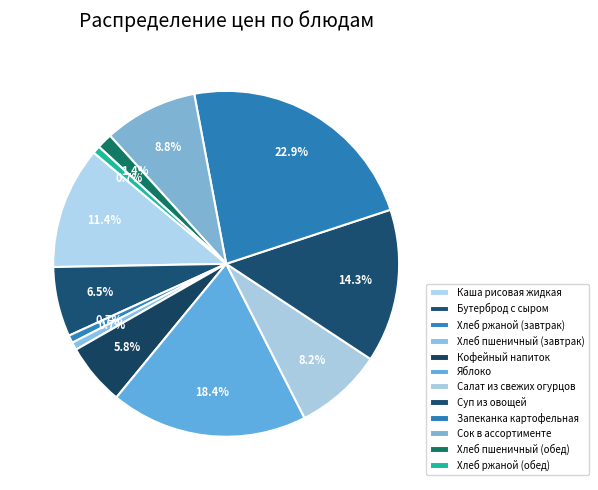

How many segments does this pie chart have?

12